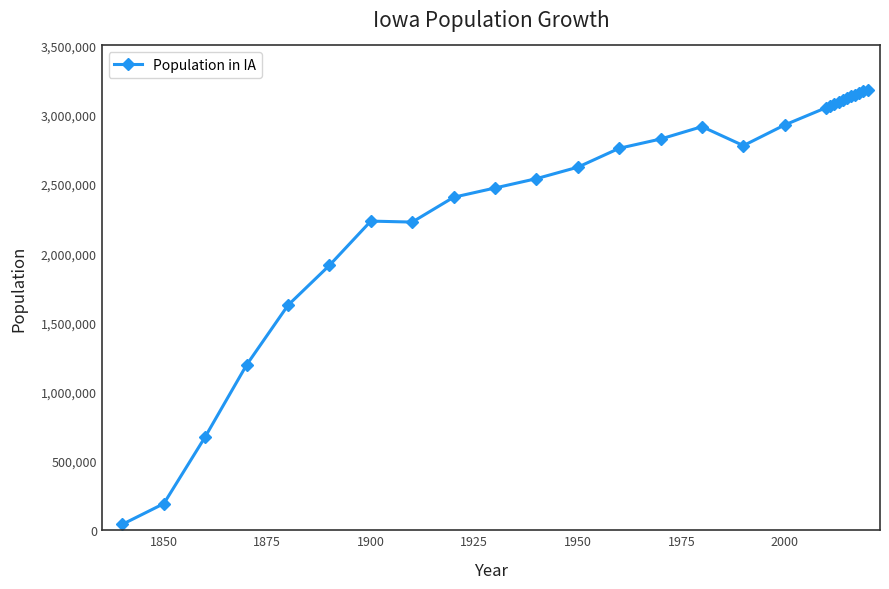

What is the maximum value shown in the chart?

3179849